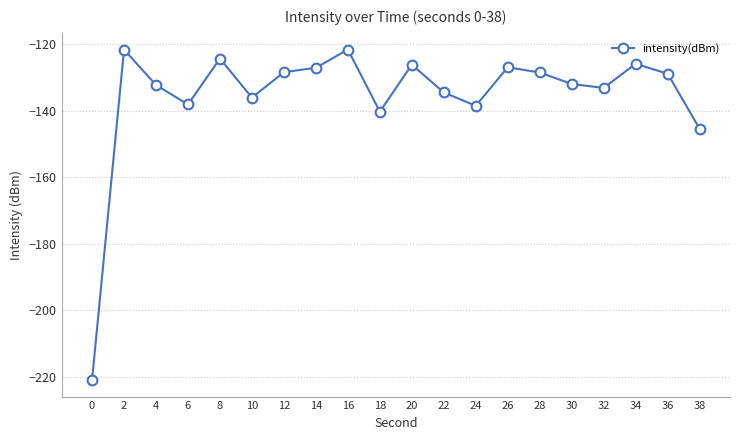

How many interior local peaks (higher than both neighbors) does the data have?

6